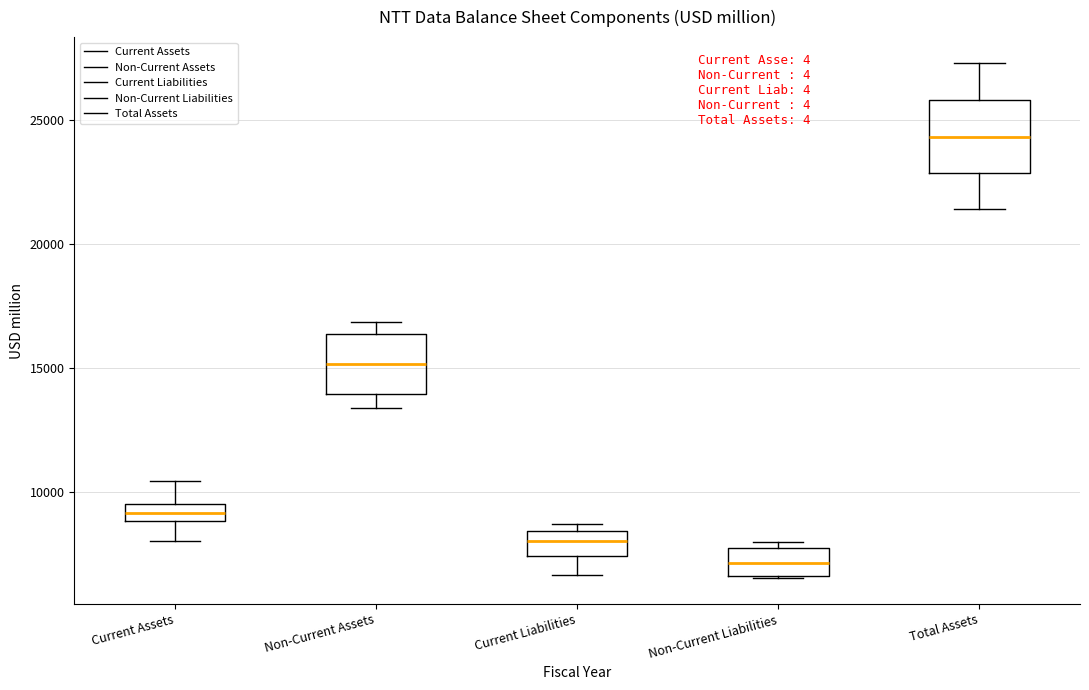

Comparing the boxes themselves (not the whiskers), which one is the tallest?

Total Assets